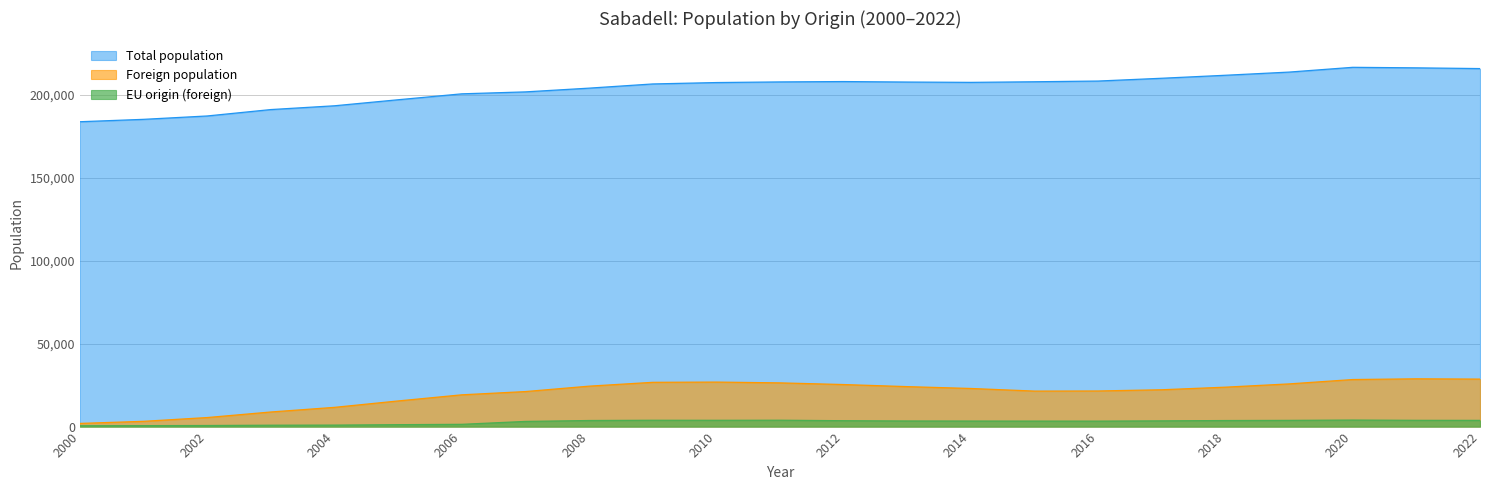

True or false: Total population and EU origin (foreign) intersect in this chart.

False